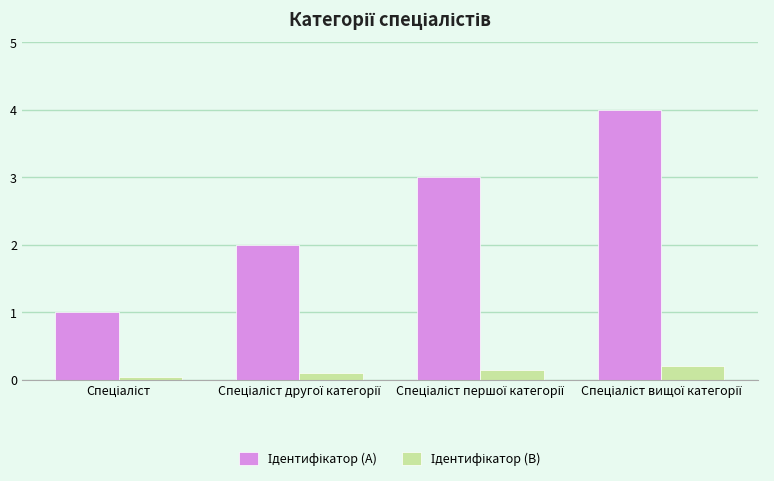

What is the maximum value shown in the chart?

4.0